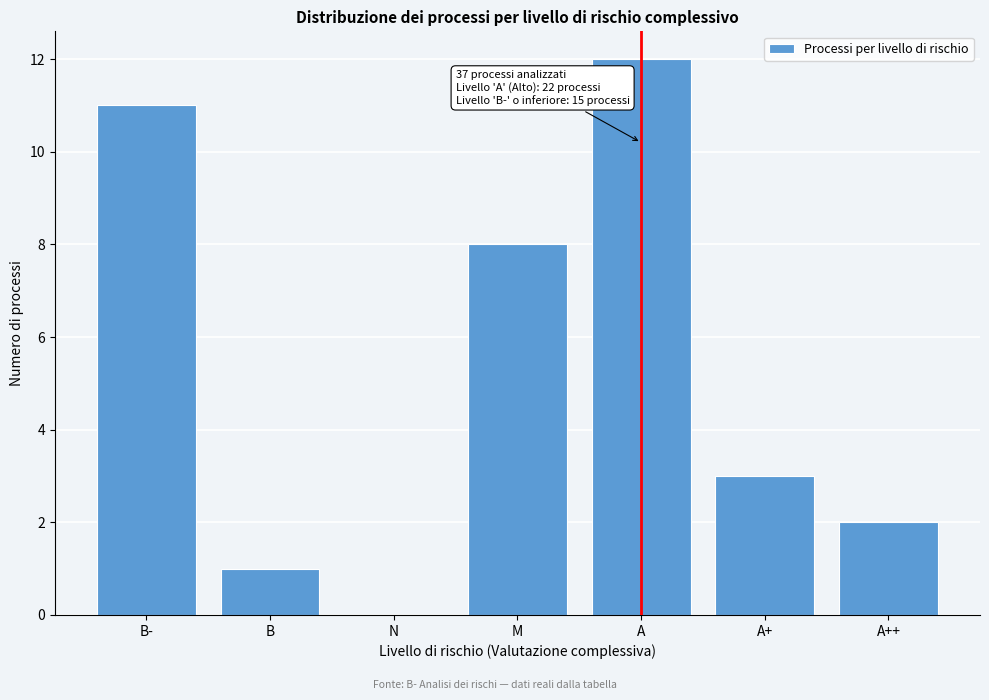

Reading left to right, extract all data points from this chart.

B-=11	B=1	N=0	M=8	A=12	A+=3	A++=2